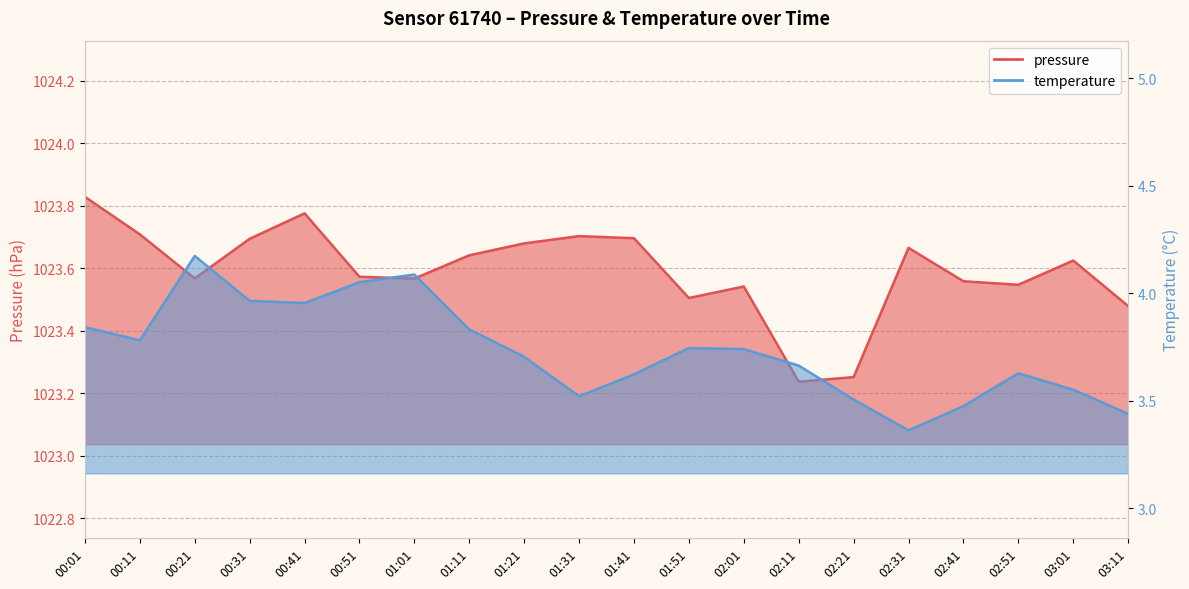

What is the value of the pressure point at the 7th from the left?

1023.6